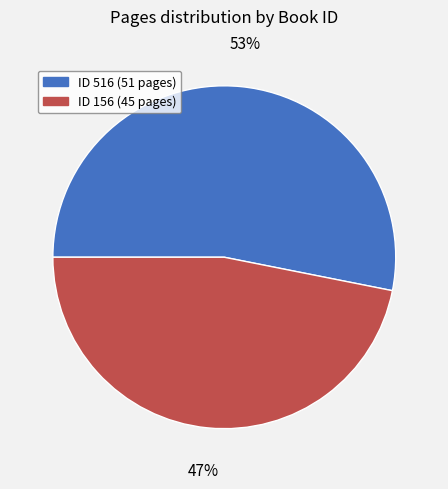

Is there a majority slice in this chart?

Yes